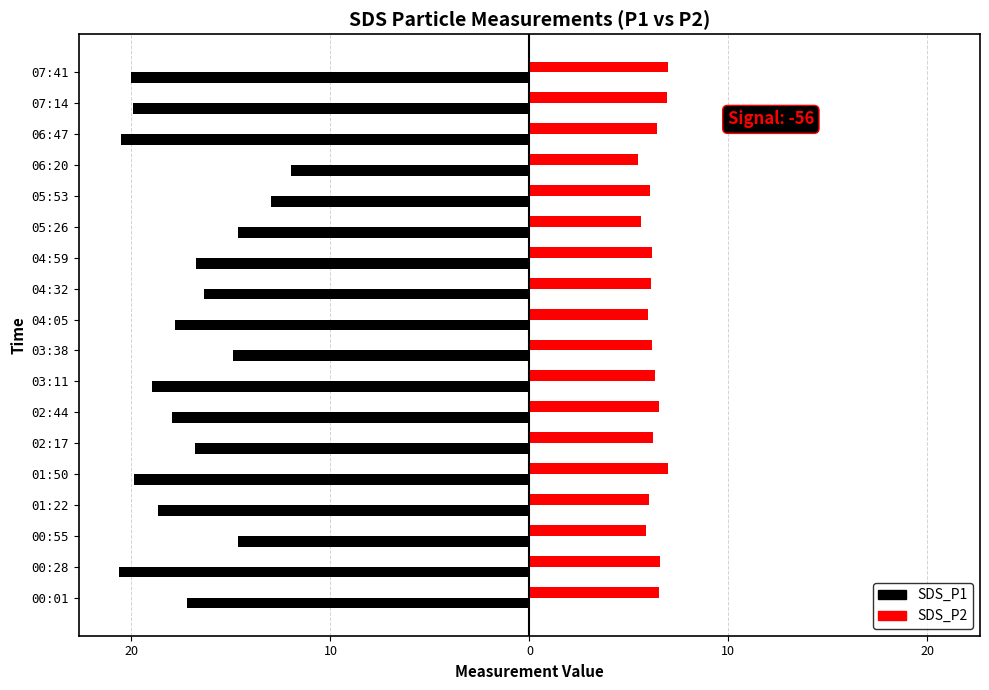

Reading left to right, transcribe all the data shown in this chart.

SDS_P1: -17.2	-20.6	-14.7	-18.6	-19.9	-16.8	-17.9	-18.9	-14.9	-17.8	-16.4	-16.8	-14.6	-13.0	-12.0	-20.6	-19.9	-20.0
SDS_P2: 6.5	6.5	5.9	6.0	7.0	6.2	6.5	6.3	6.2	6.0	6.1	6.2	5.6	6.1	5.5	6.4	6.9	7.0